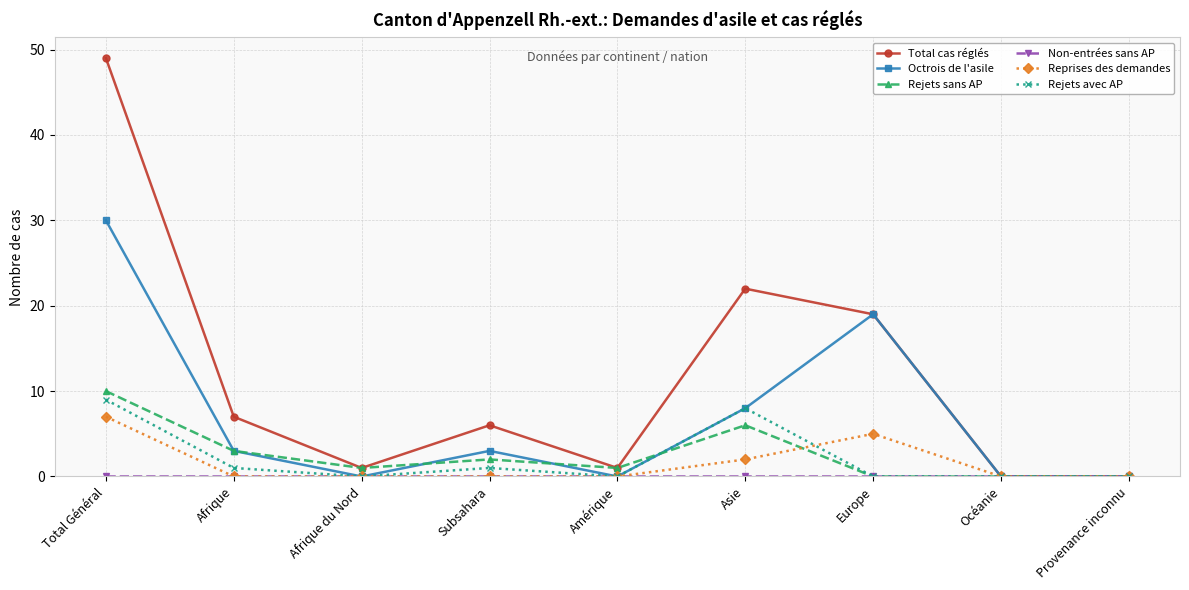

Between Total Général and Afrique, which series saw the biggest shift?

Total cas réglés